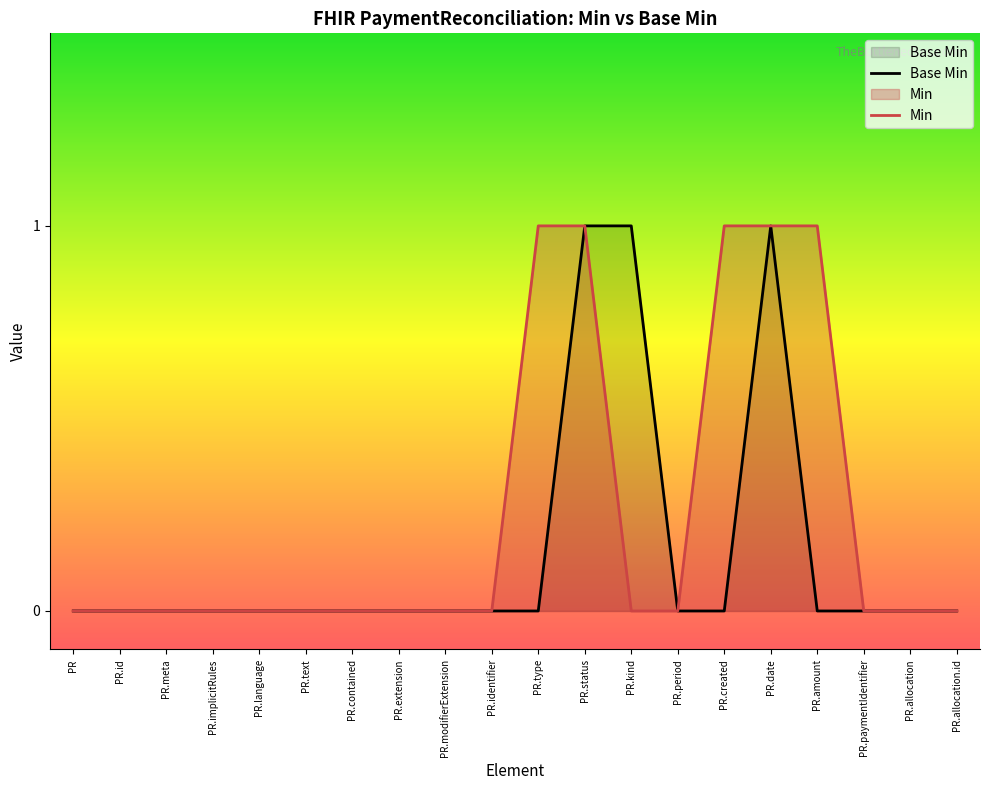

Reading left to right, what are all the values shown in this chart?

Base Min: PR=0	PR.id=0	PR.meta=0	PR.implicitRules=0	PR.language=0	PR.text=0	PR.contained=0	PR.extension=0	PR.modifierExtension=0	PR.identifier=0	PR.type=0	PR.status=1	PR.kind=1	PR.period=0	PR.created=0	PR.date=1	PR.amount=0	PR.paymentIdentifier=0	PR.allocation=0	PR.allocation.id=0
Min: PR=0	PR.id=0	PR.meta=0	PR.implicitRules=0	PR.language=0	PR.text=0	PR.contained=0	PR.extension=0	PR.modifierExtension=0	PR.identifier=0	PR.type=1	PR.status=1	PR.kind=0	PR.period=0	PR.created=1	PR.date=1	PR.amount=1	PR.paymentIdentifier=0	PR.allocation=0	PR.allocation.id=0